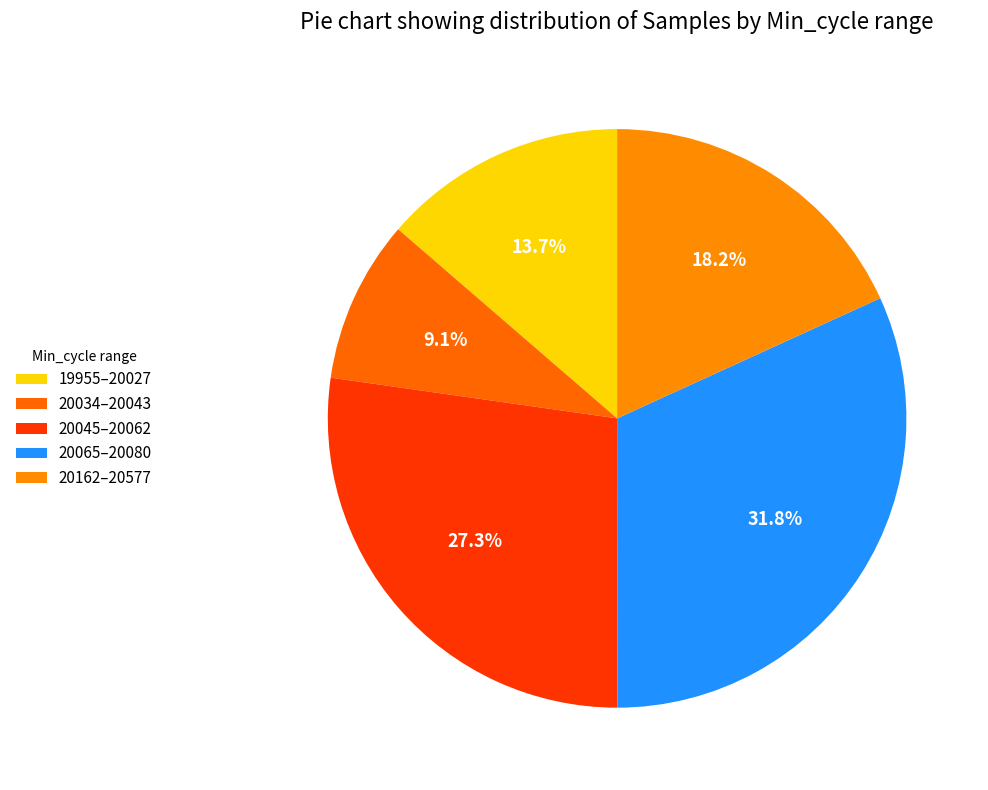

Count the number of slices in the pie.

5